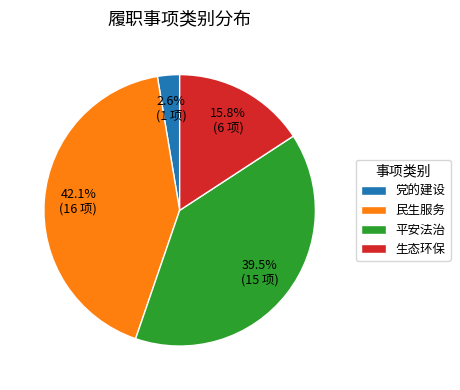

Do 生态环保 and 党的建设 together represent more than half of the pie?

No